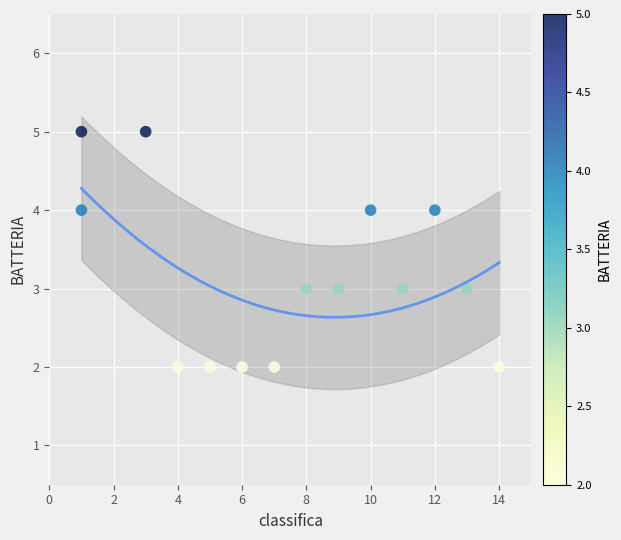

What is the range of Y values (max minus min)?

3